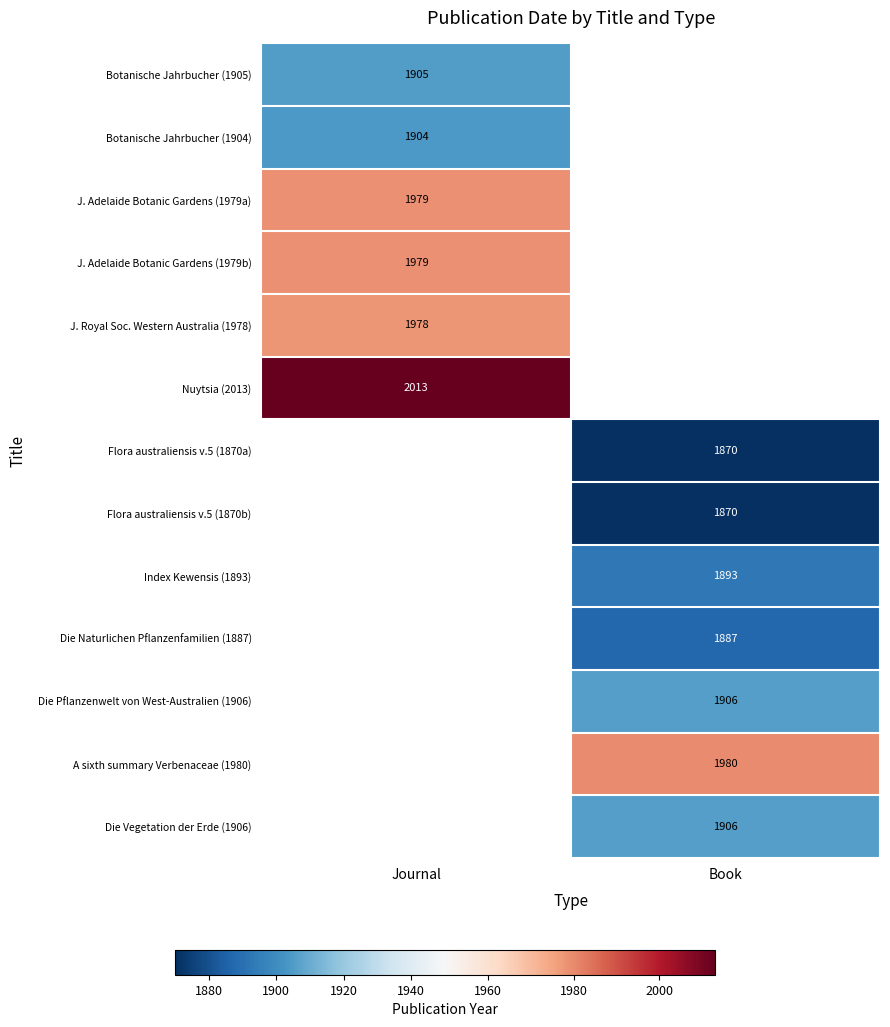

At which category does the chart reach its minimum across all series?

Book